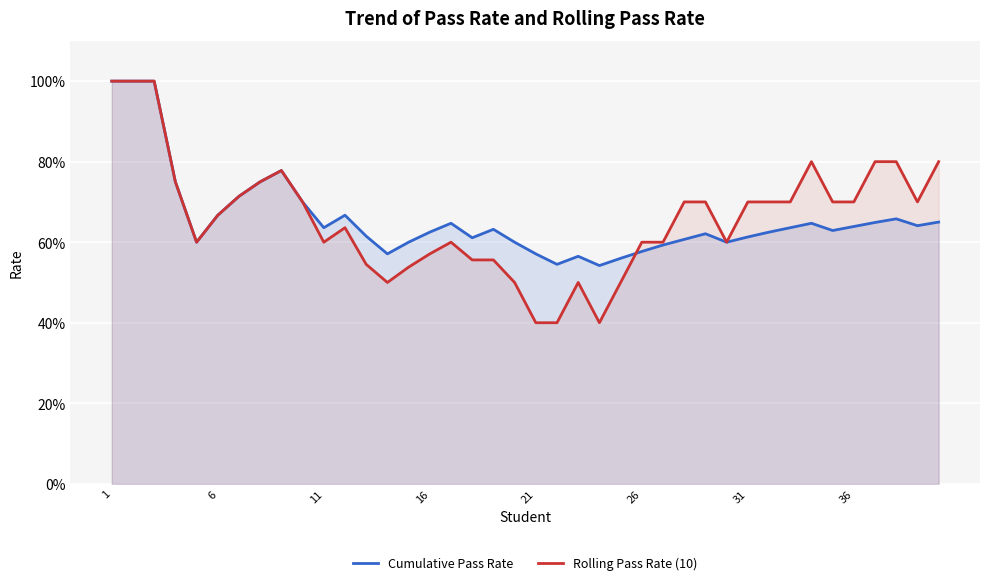

What is the smallest value displayed?

0.4